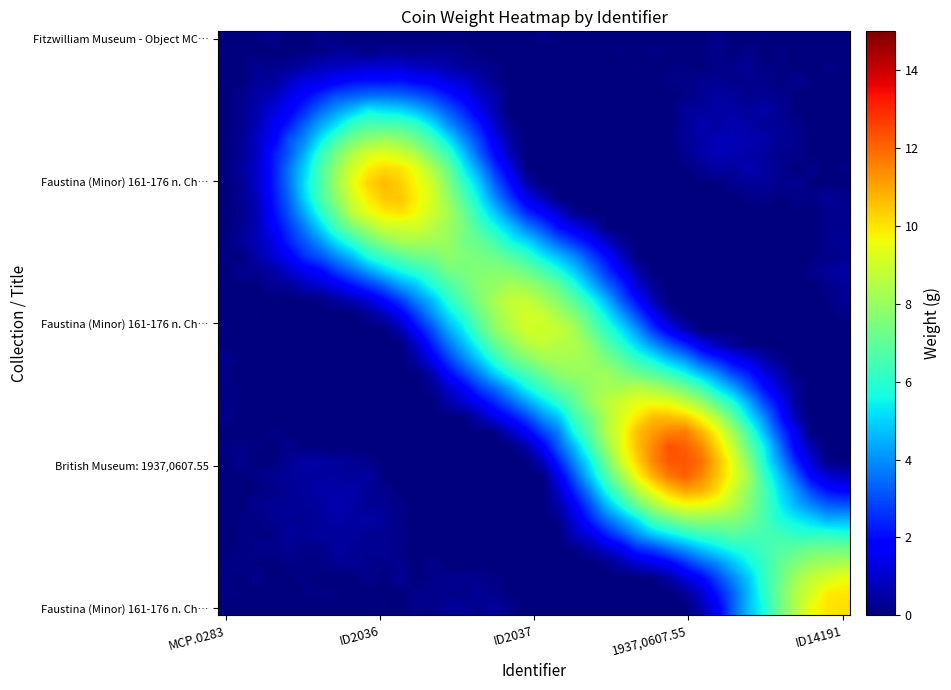

What is the greatest value displayed?

12.3